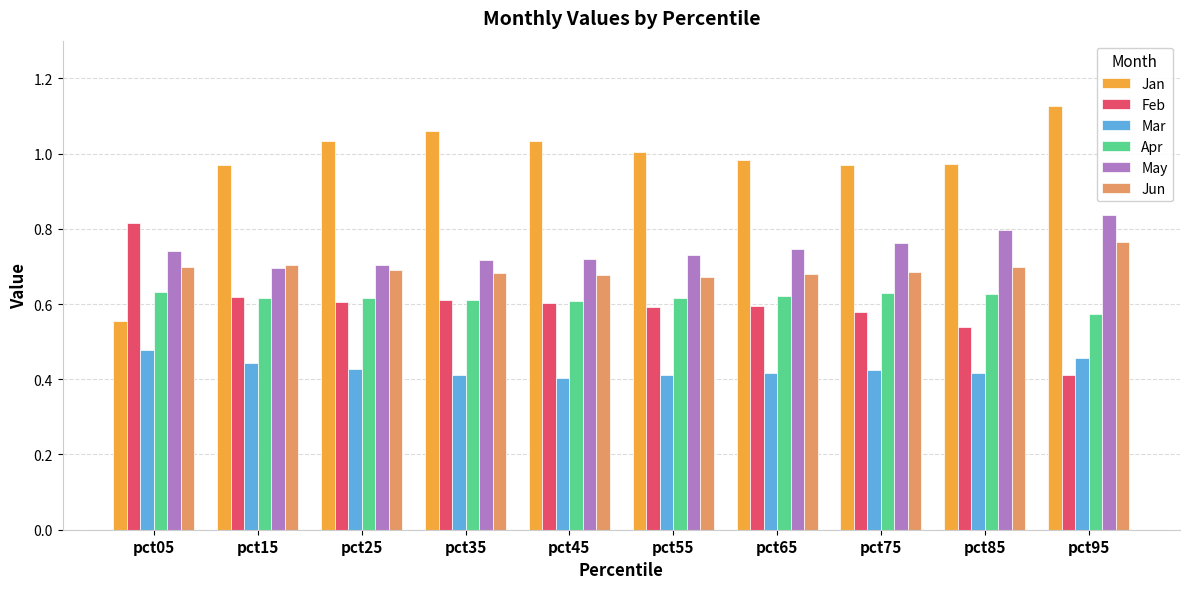

Which series has the widest spread of values?

Jan